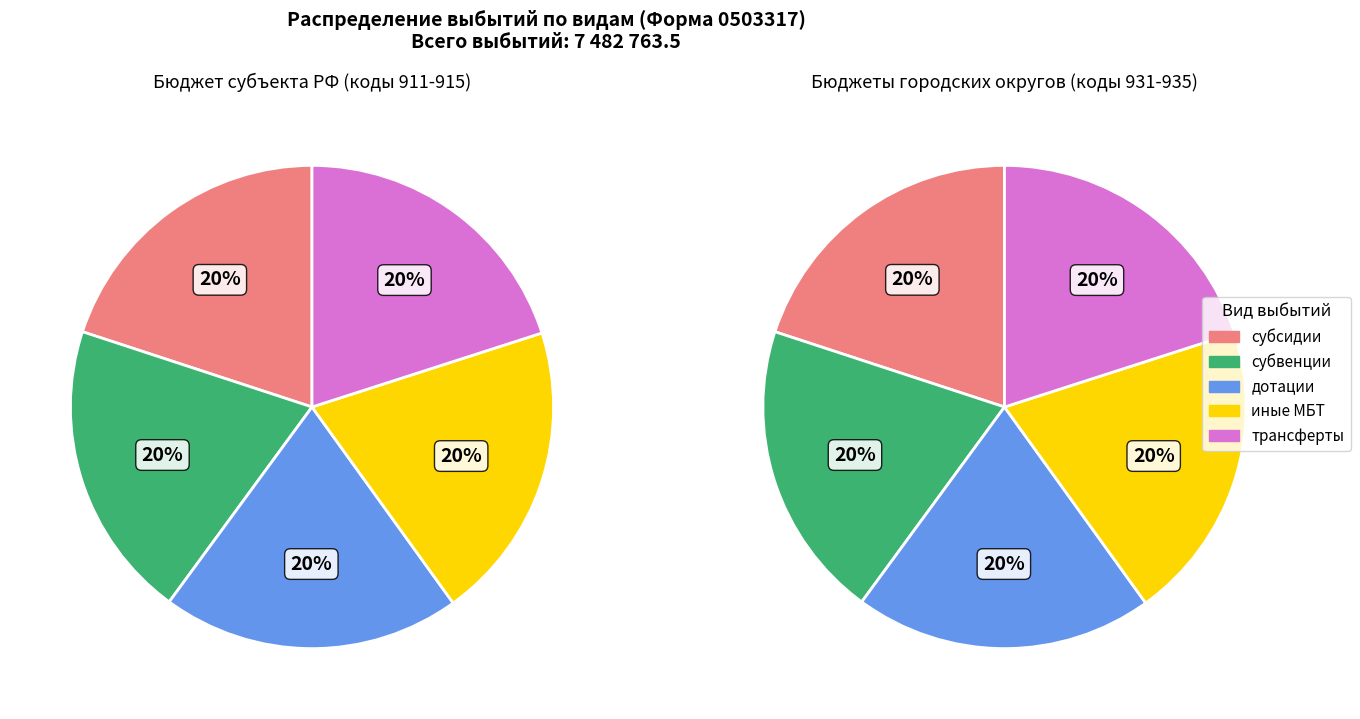

Is it true that 0 is 45% of the pie?

False